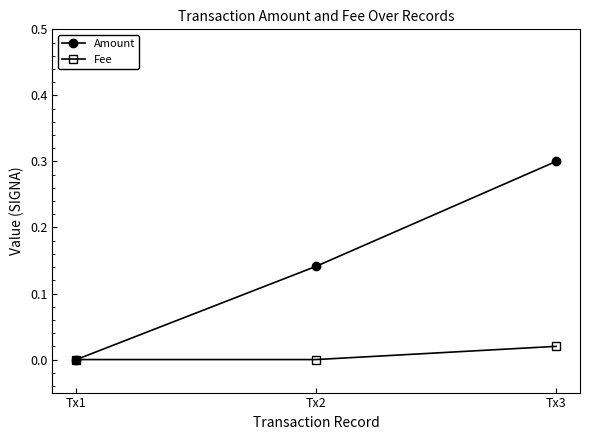

At which label does Fee reach its peak?

Tx3